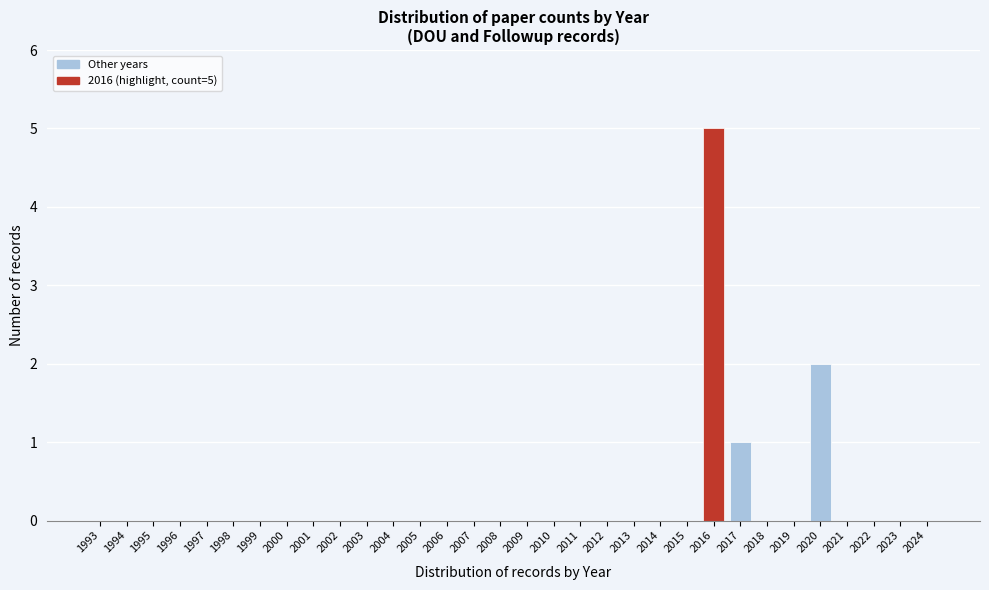

Is it true that the value at 2013 is -3?

False